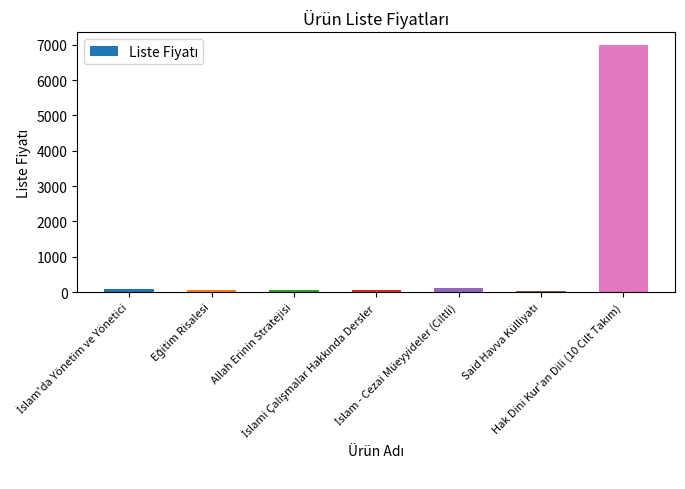

Count the number of data series in this chart.

1